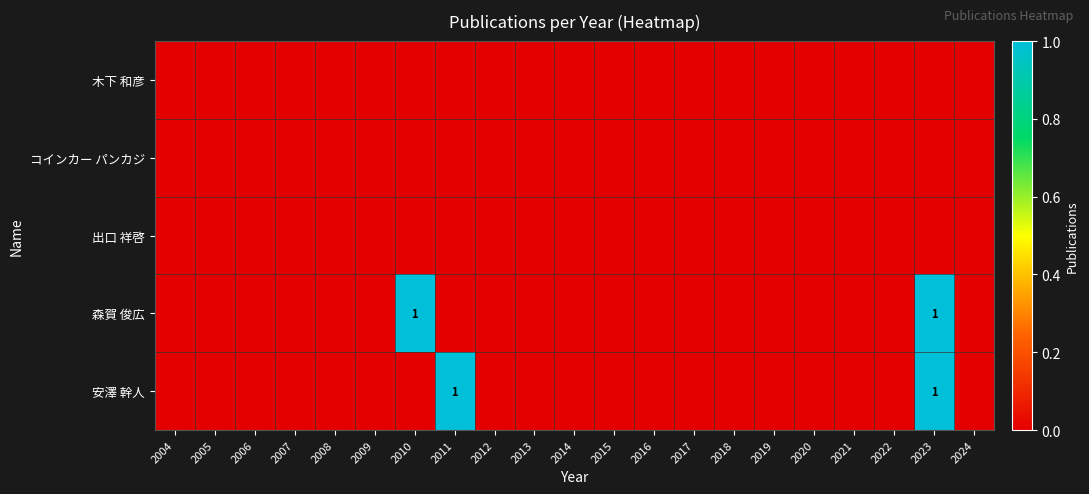

List the labels in order of 出口 祥啓 value, smallest first.

2004, 2005, 2006, 2007, 2008, 2009, 2010, 2011, 2012, 2013, 2014, 2015, 2016, 2017, 2018, 2019, 2020, 2021, 2022, 2023, 2024